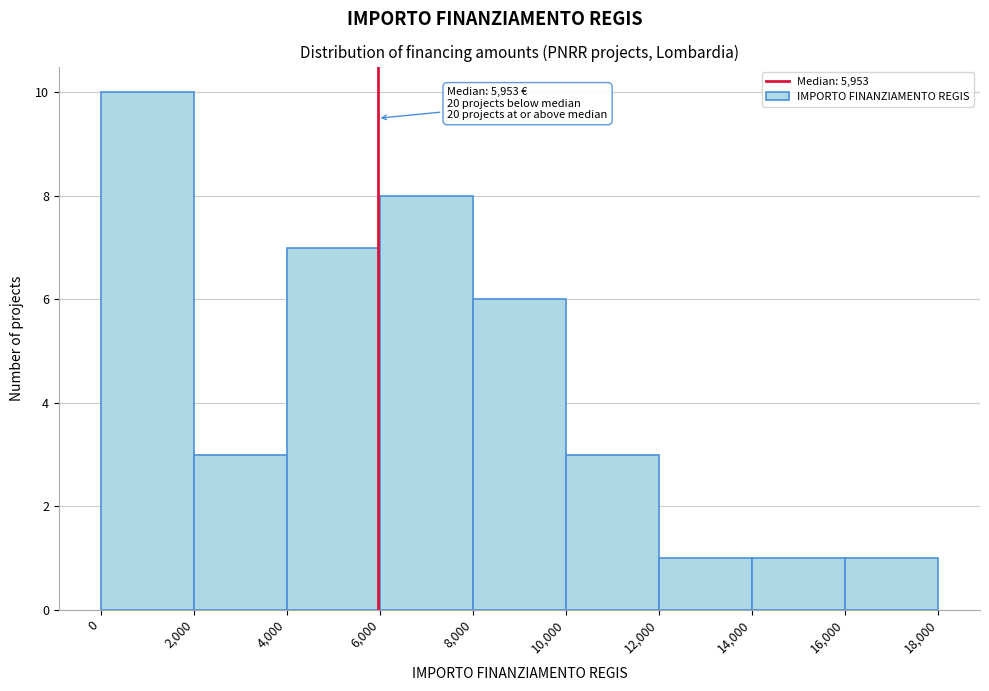

Over which range of the x-axis is the bar tallest?

0 to 2,000